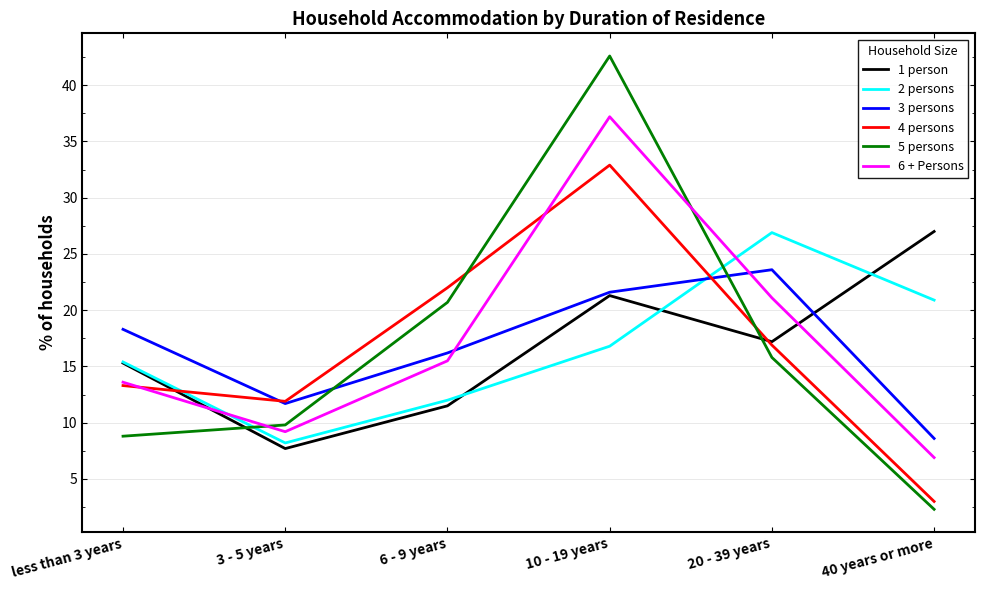

What position from the left is less than 3 years?

1